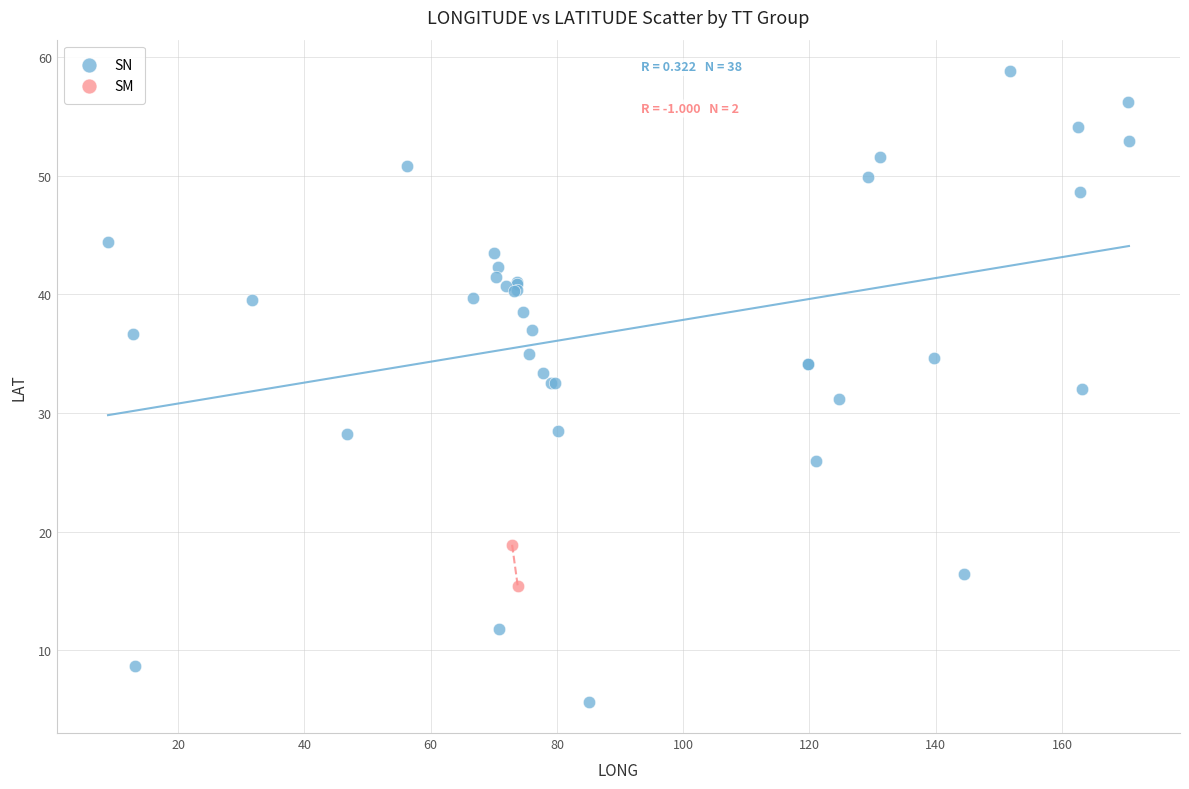

What are all the series names shown in the legend?

SN, SM